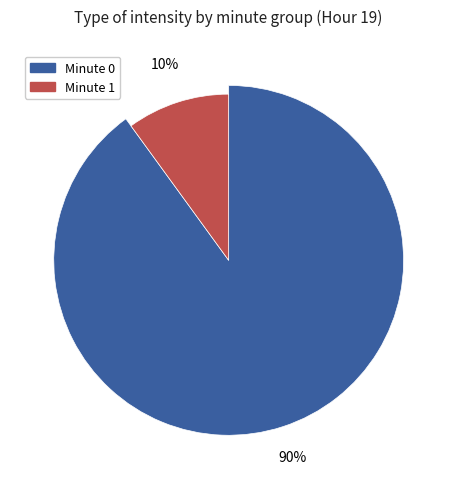

How many segments does this pie chart have?

2